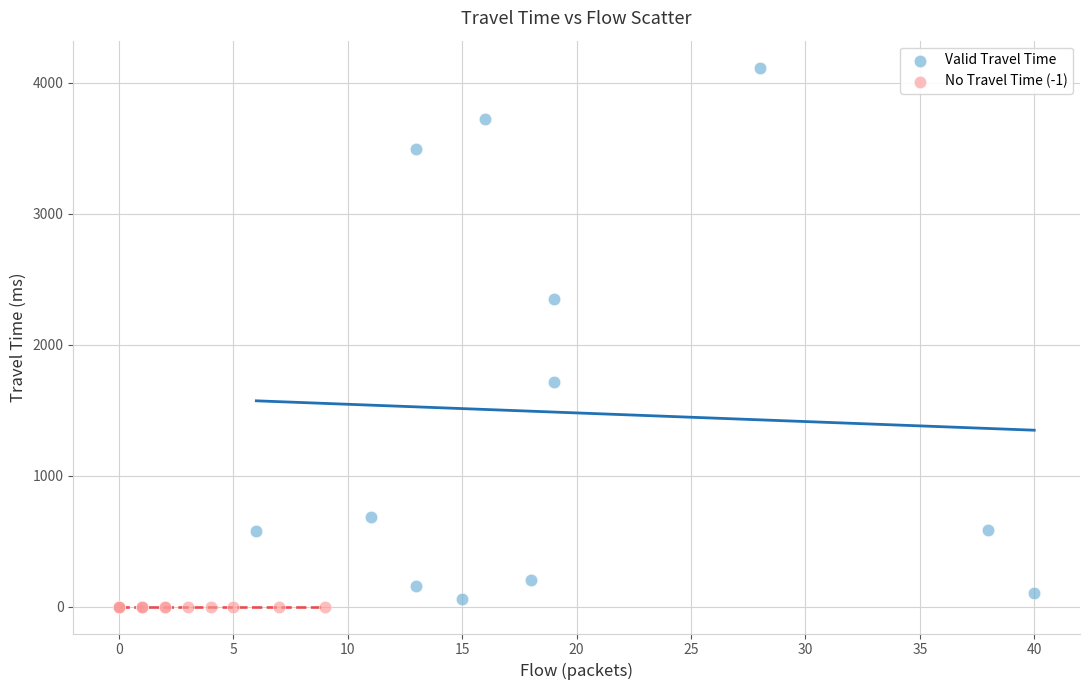

Which series contains the highest Y value?

Valid Travel Time